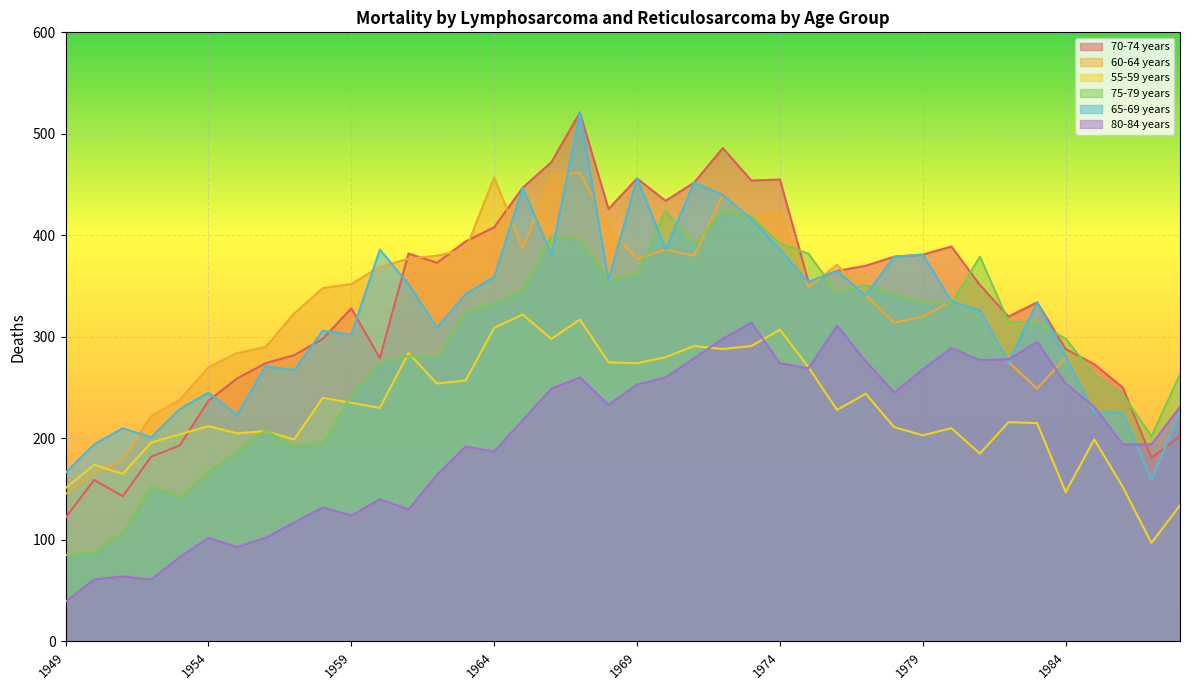

At how many categories does at least one series exceed 499?

1